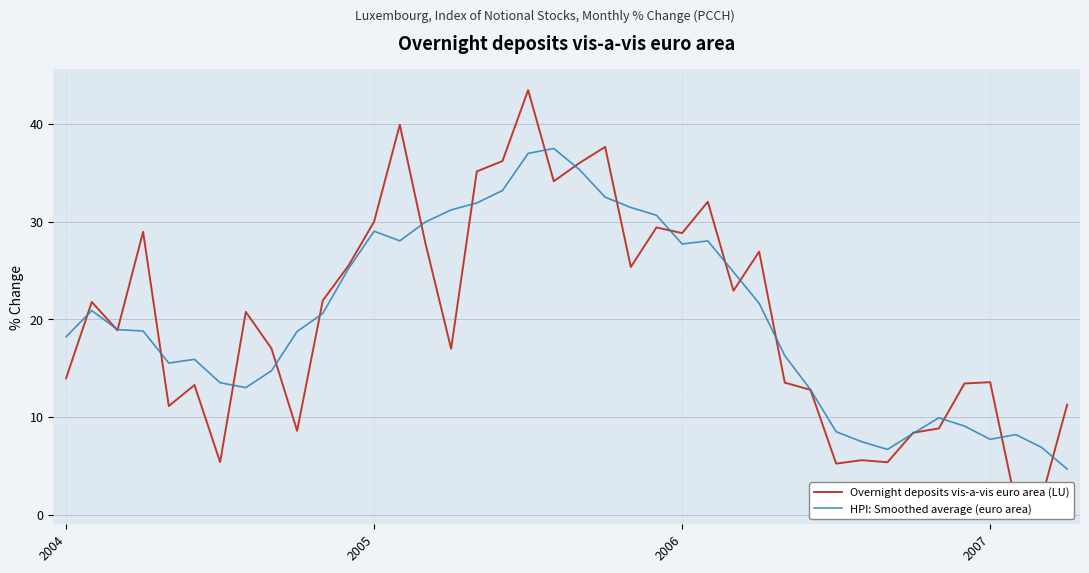

What is the total value across all series at 38?

8.5